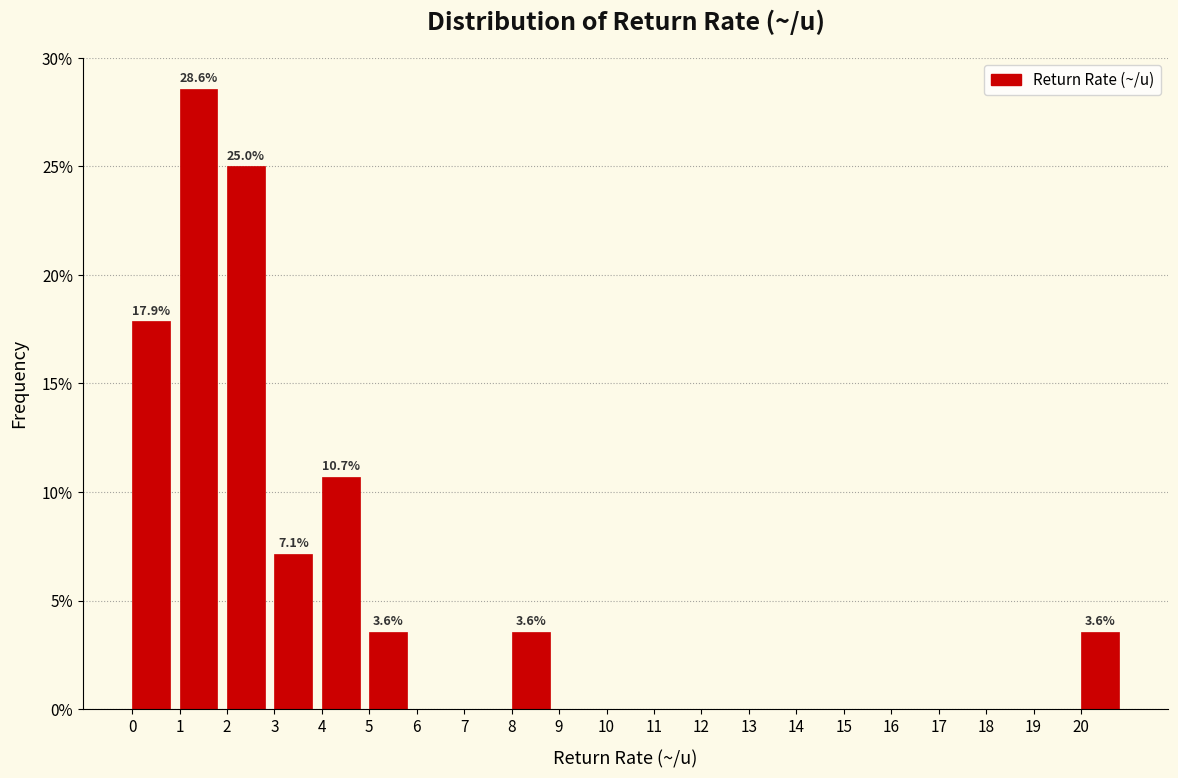

Which range on the x-axis has the tallest bar?

1 to 2